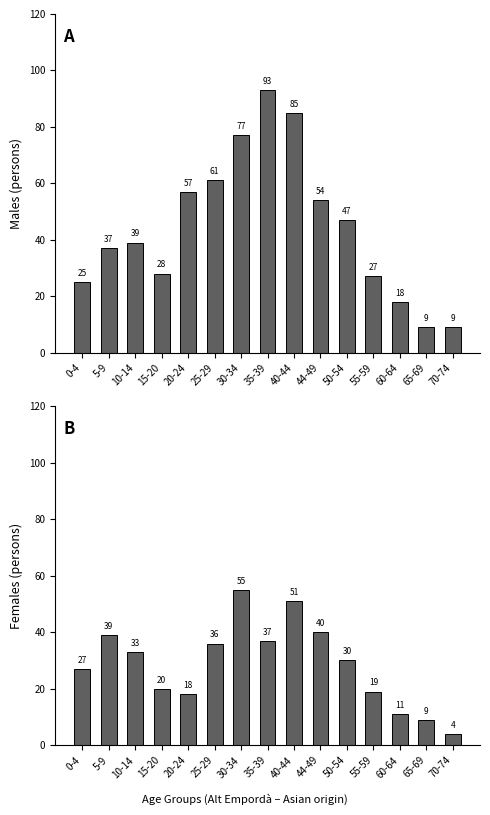

What is the value of the Hombres bar at the 4th from the left?

28